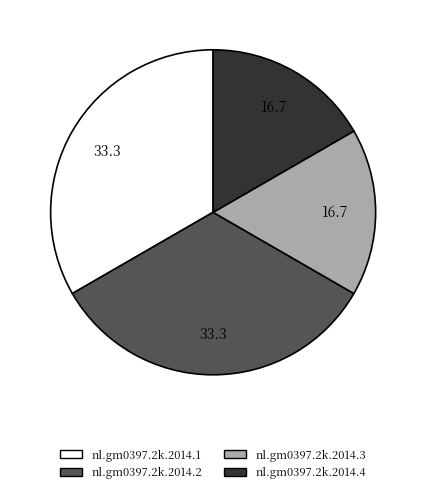

Does nl.gm0397.2k.2014.3 represent more than half of the total?

No